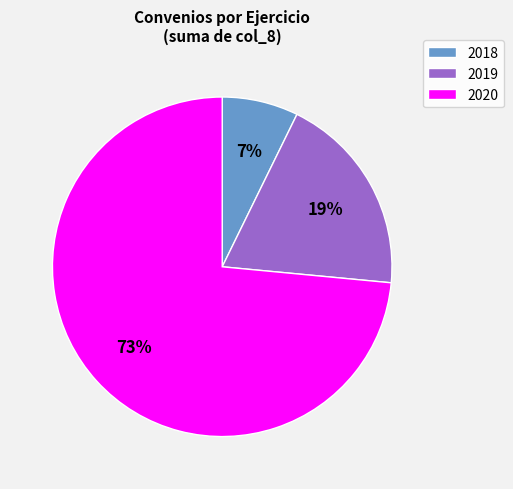

What is the ratio of the value at 2019 to the value at 2018?

2.7